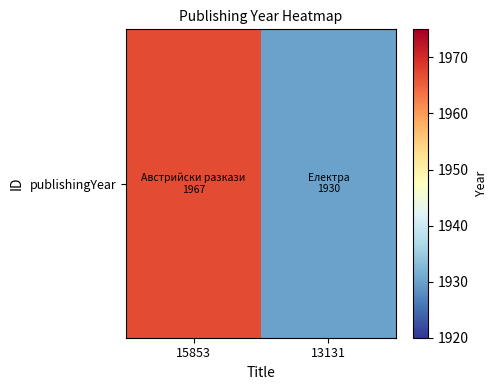

What is the minimum value shown in the chart?

1930